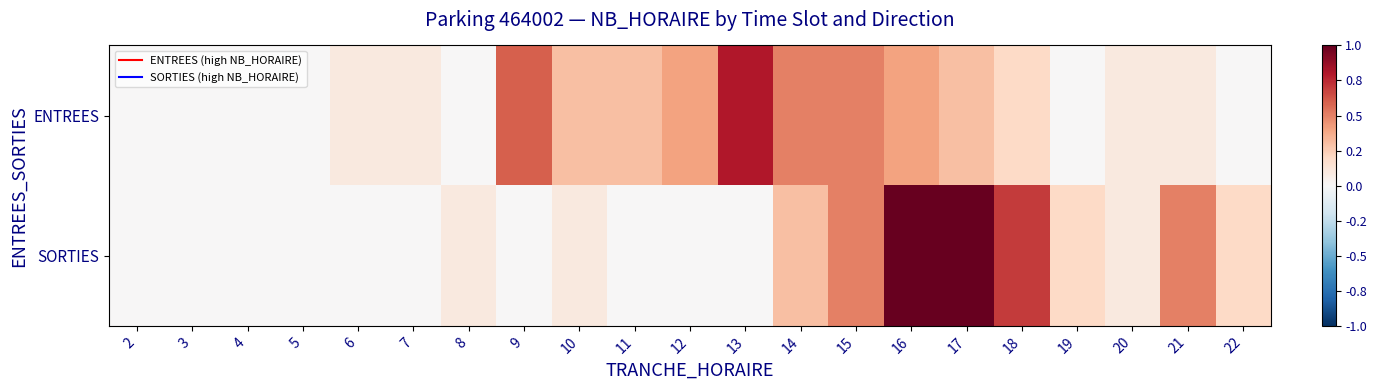

Reading left to right, list all the values displayed in this chart.

ENTREES: 2=0.0	3=0.0	4=0.0	5=0.0	6=0.1	7=0.1	8=0.0	9=0.6	10=0.3	11=0.3	12=0.4	13=0.8	14=0.5	15=0.5	16=0.4	17=0.3	18=0.2	19=0.0	20=0.1	21=0.1	22=0.0
SORTIES: 2=0.0	3=0.0	4=0.0	5=0.0	6=0.0	7=0.0	8=0.1	9=0.0	10=0.1	11=0.0	12=0.0	13=0.0	14=0.3	15=0.5	16=1.0	17=1.0	18=0.7	19=0.2	20=0.1	21=0.5	22=0.2